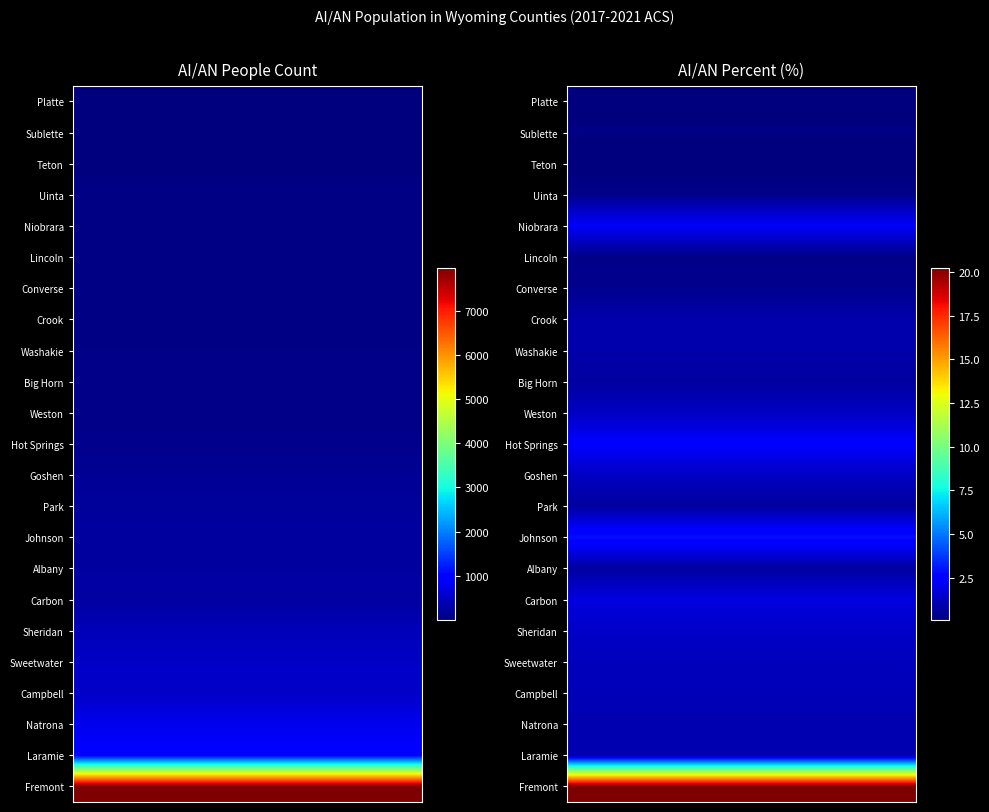

How many series are shown in this chart?

2